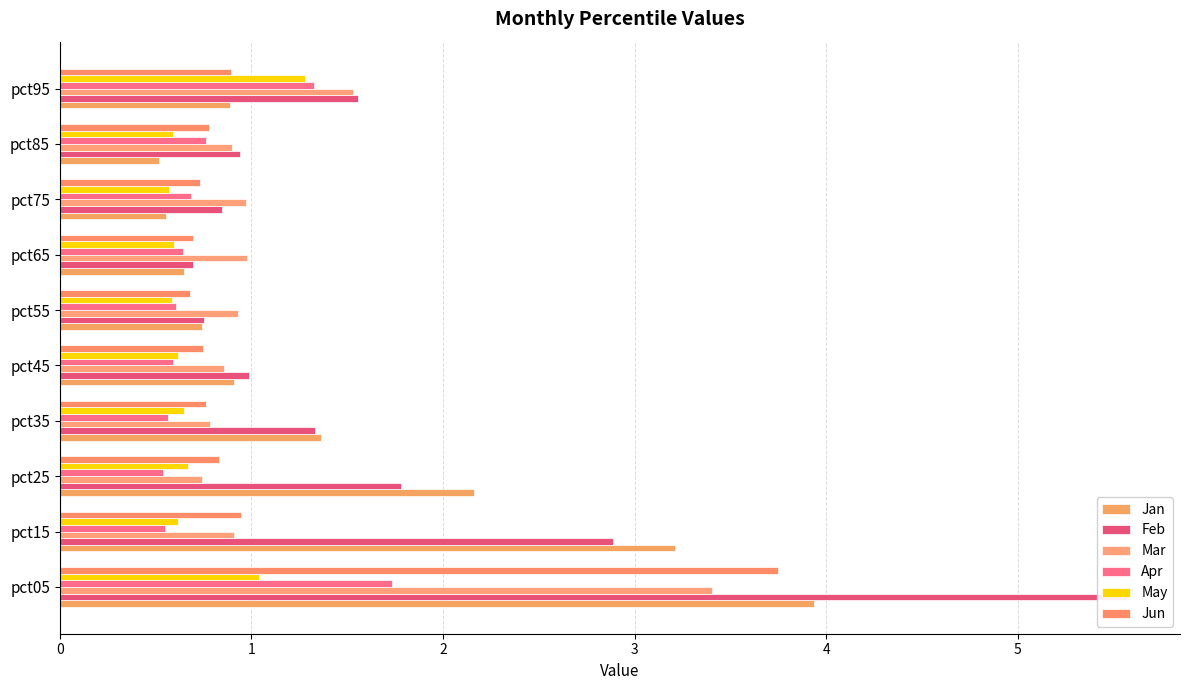

At how many categories does at least one series exceed 0?

10